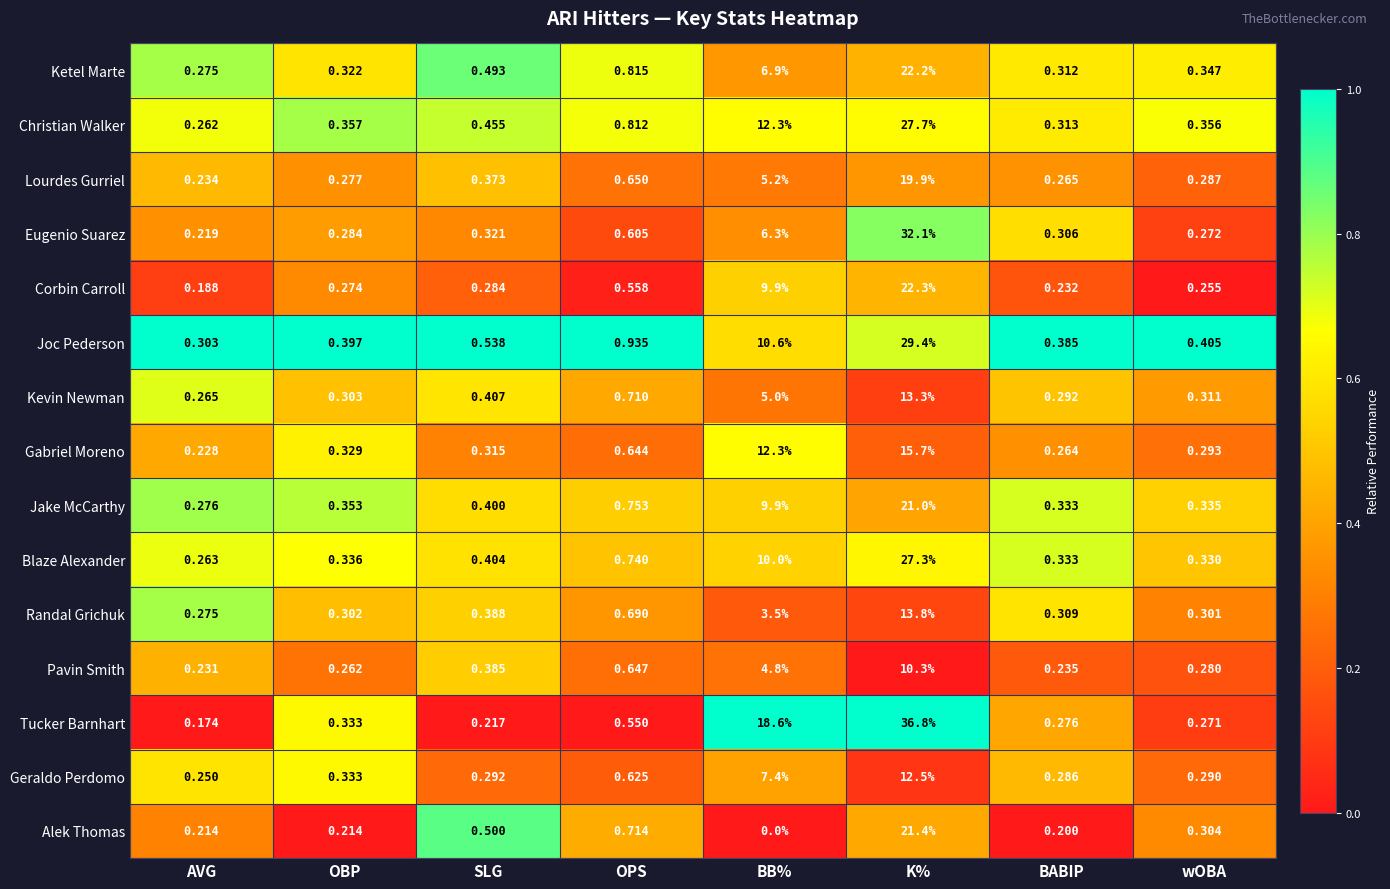

At which category is the sum across all series the highest?

K%